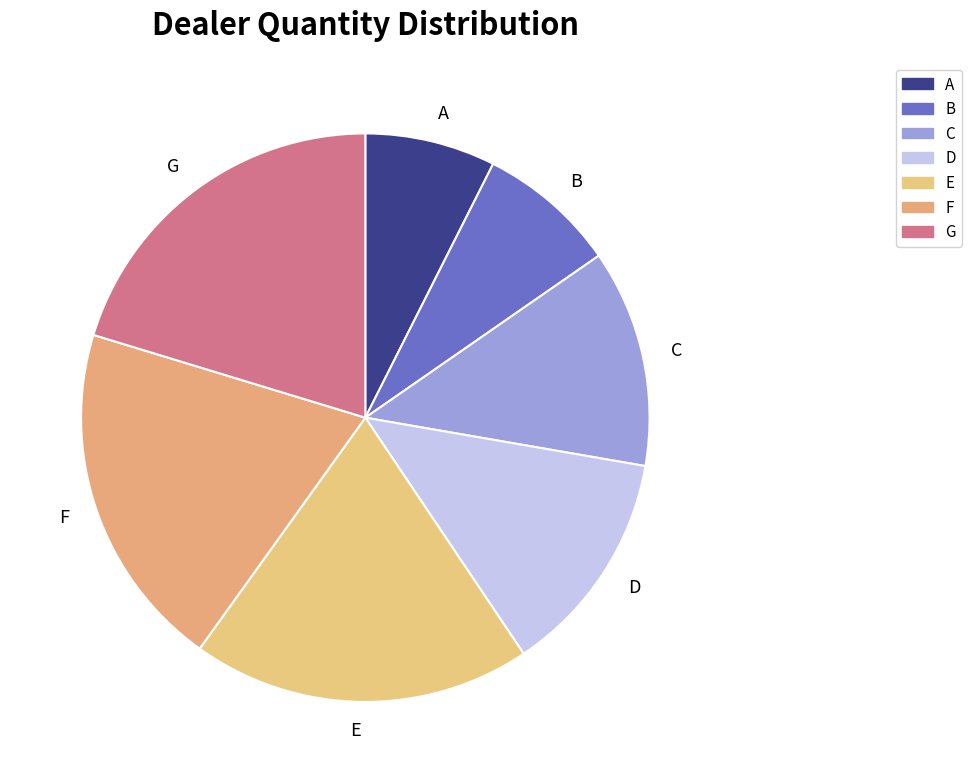

Between G and B, which is larger?

G